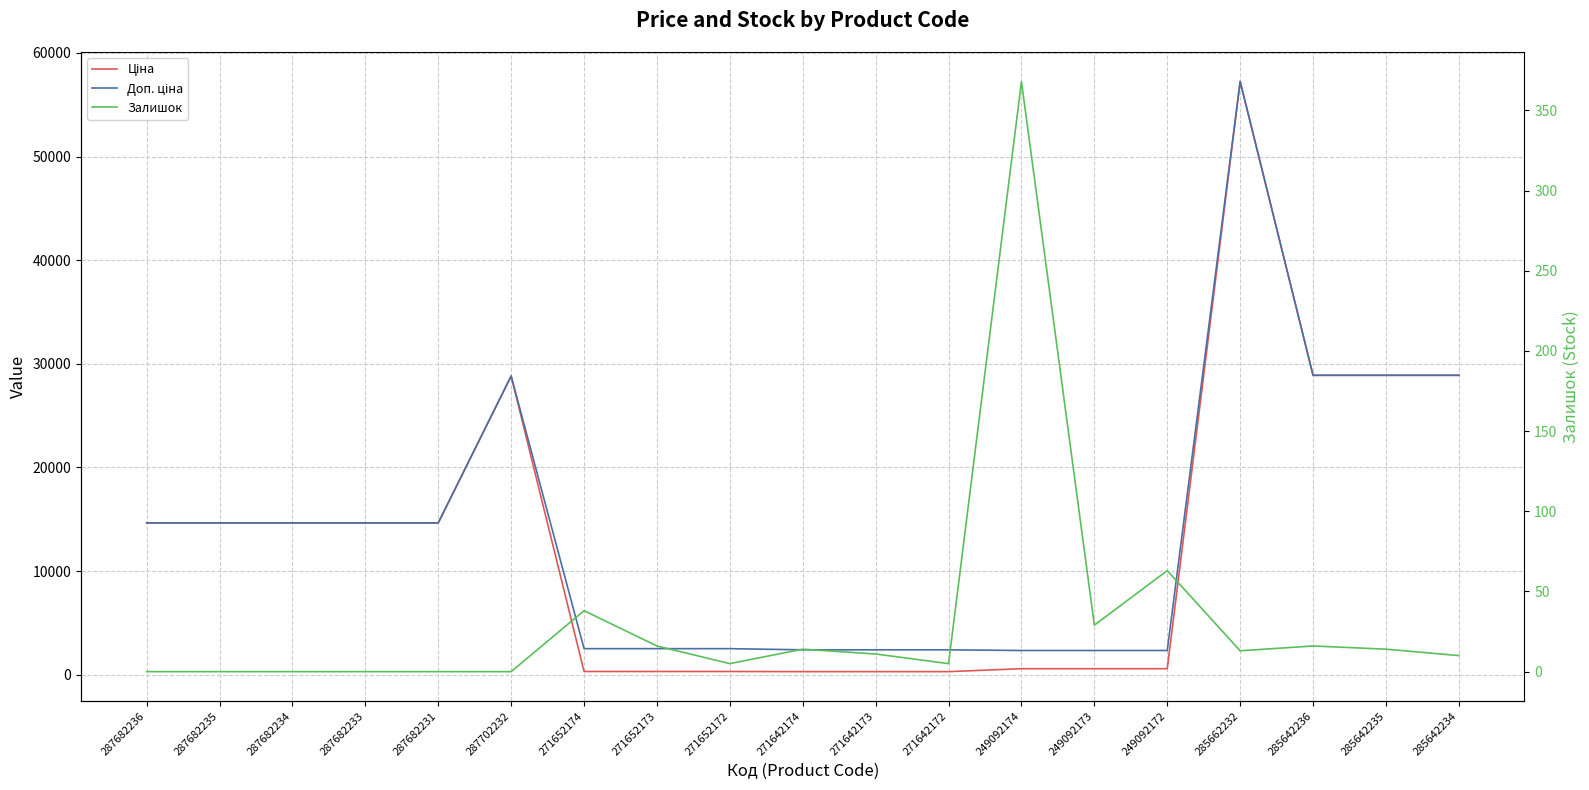

In Залишок, how many points are lower than both neighbors (excluding endpoints)?

4